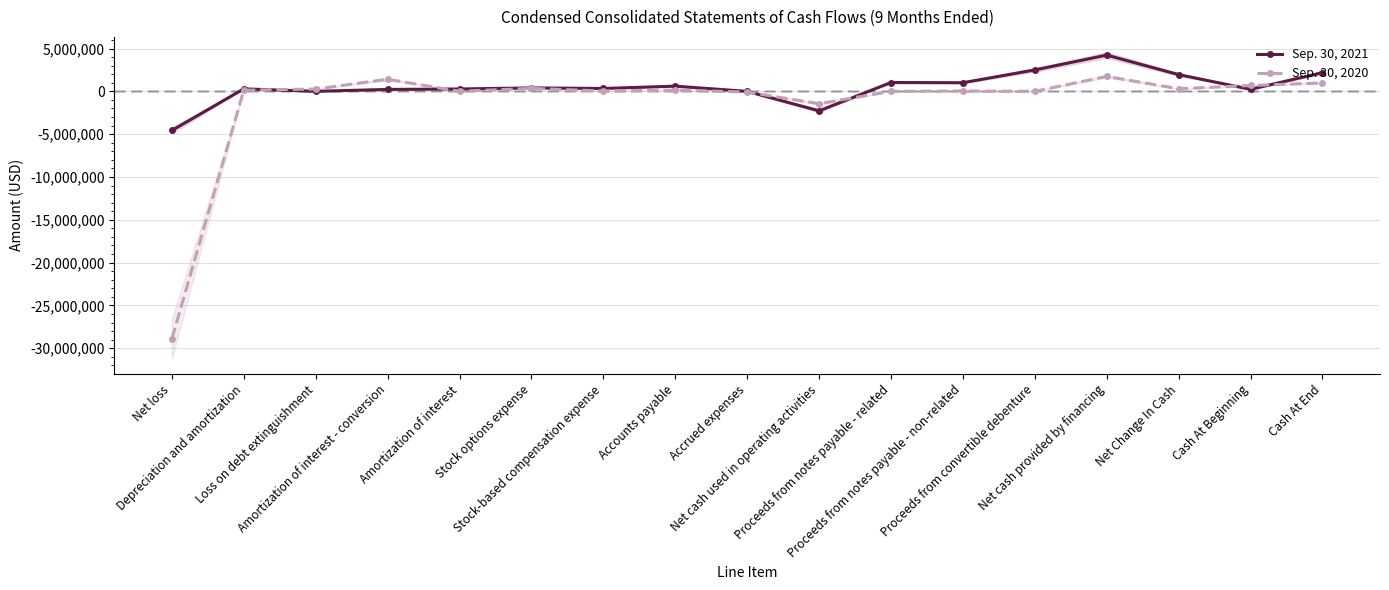

Is the value of Sep. 30, 2021 at Accounts payable greater than the value of Sep. 30, 2020 at Net Change In Cash?

Yes